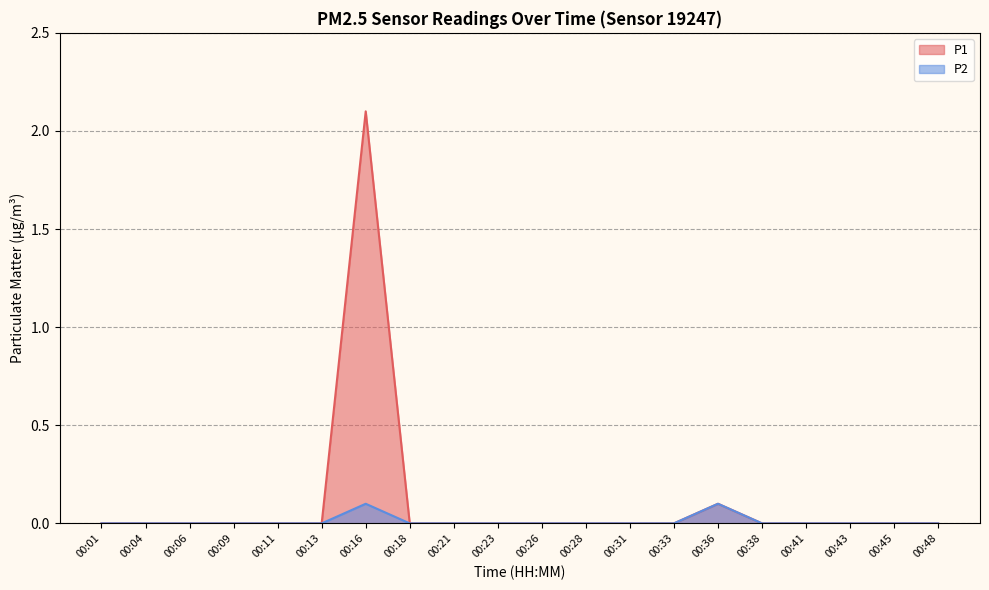

What are all the series names shown in the legend?

P1, P2